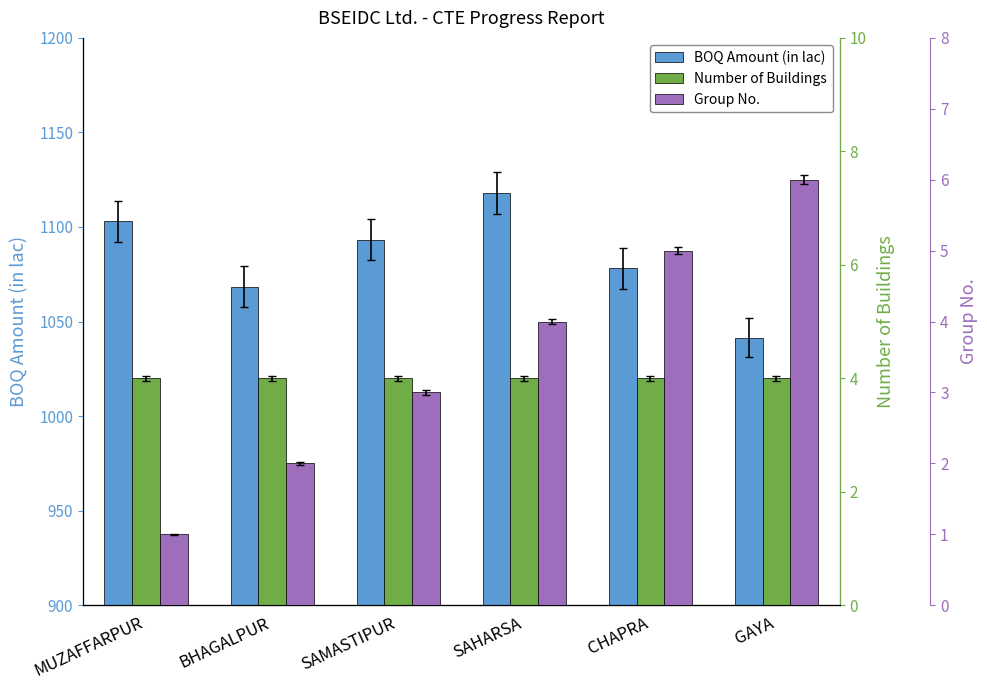

What is the lowest value of the Group No. series?

1.0